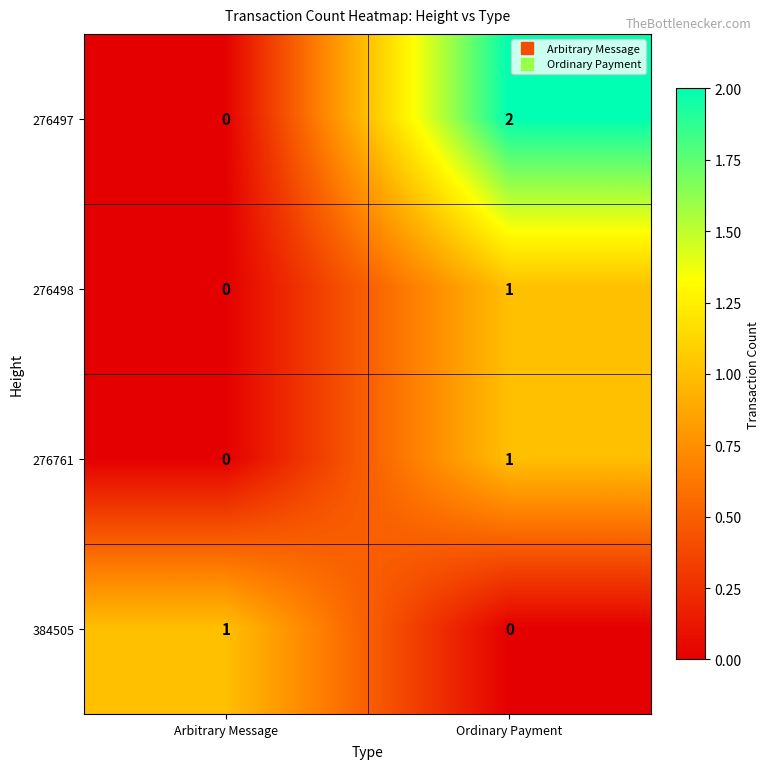

Which series has the largest total across all categories?

276497